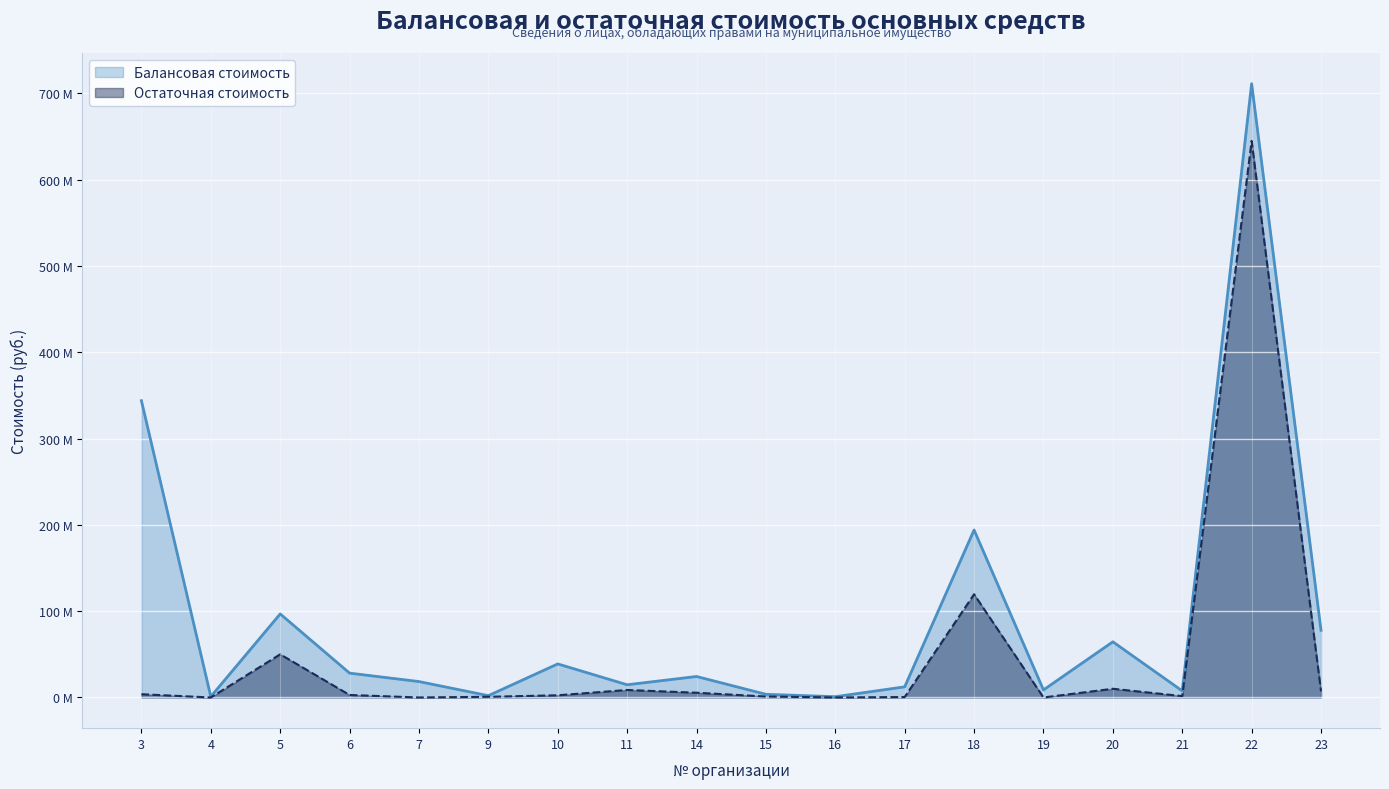

Where is the first local minimum for Остаточная стоимость?

4